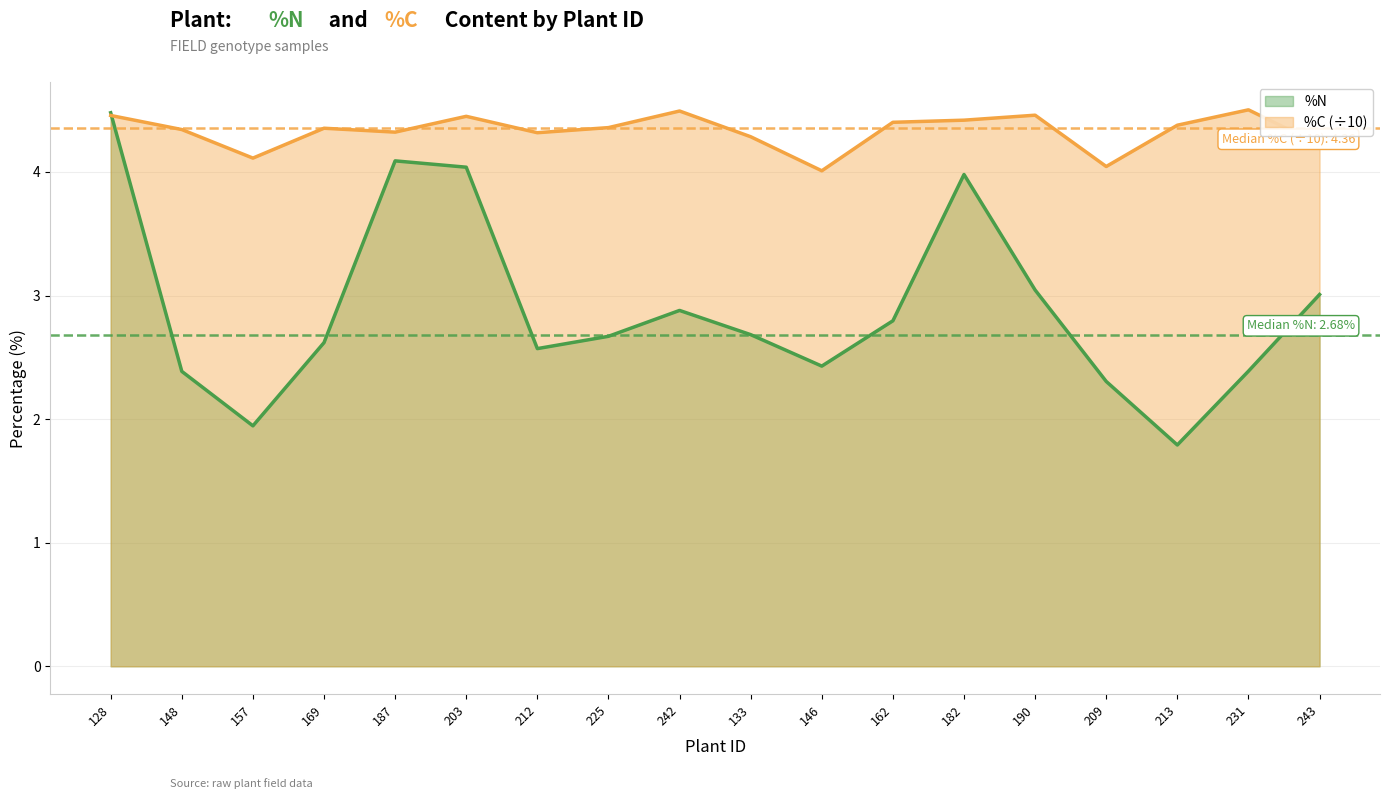

What is the difference between the maximum and minimum values in the %N series?

2.7